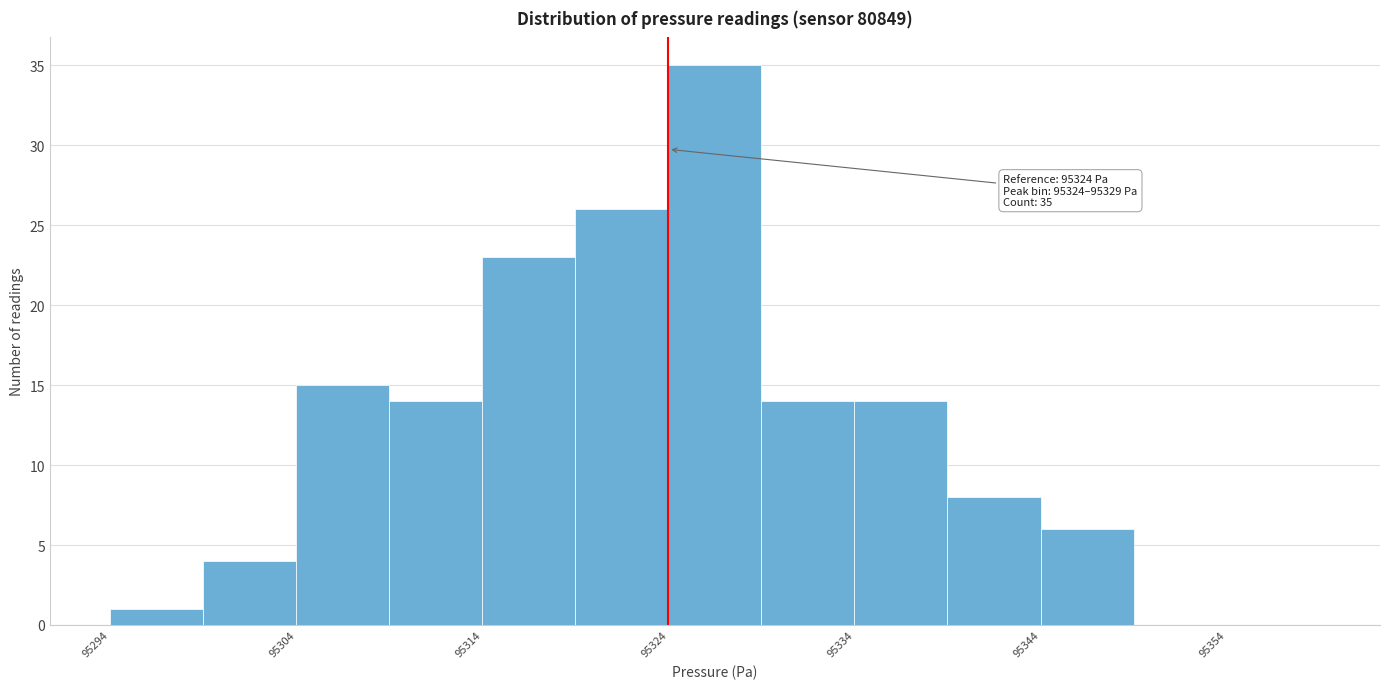

Over which range of the x-axis is the bar tallest?

95324 to 95329